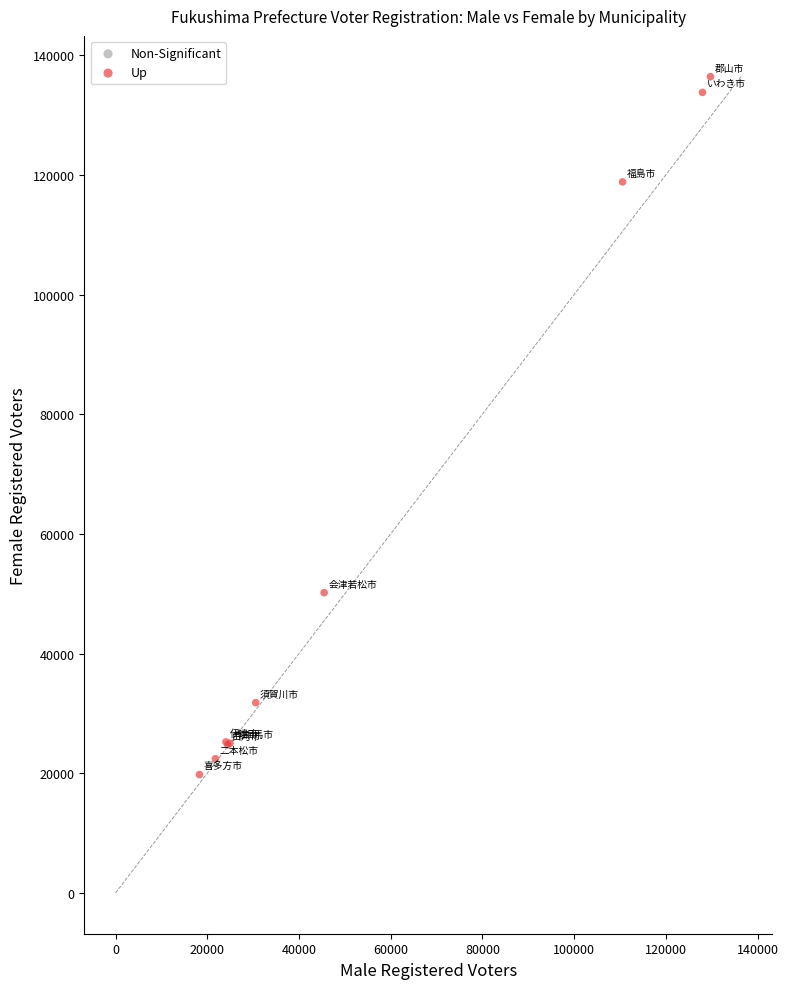

What Y value in the scatter plot is closest to 78088?

50168